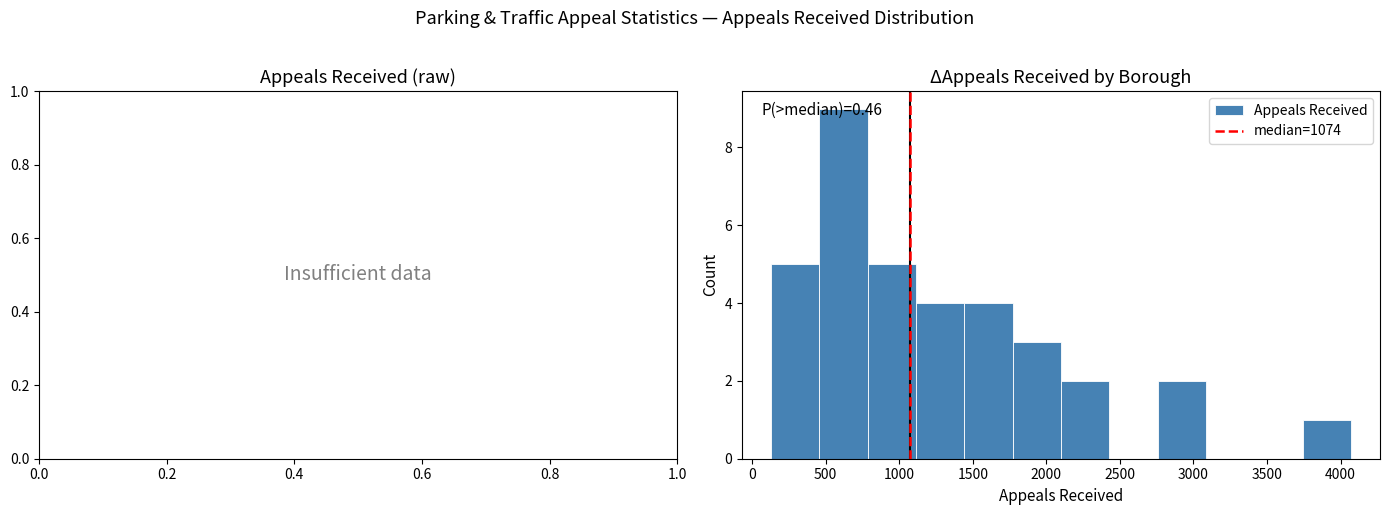

Which range on the x-axis has the tallest bar?

450 to 800